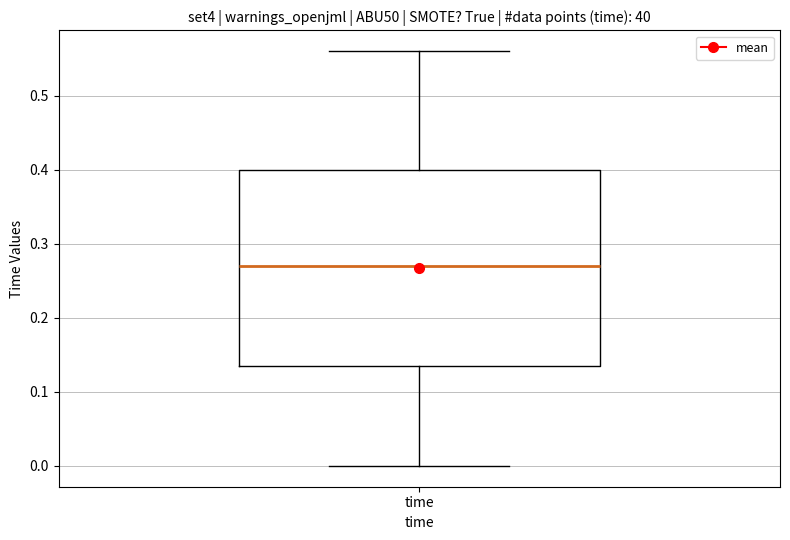

Transcribe this box plot: give where the median line is, the range the box spans, and where the two whiskers end, as read against the y-axis. The values are not printed on the chart, so give them approximately, as read against the axis.

median 0.27, box 0.14 to 0.40, whiskers 0.00 to 0.56